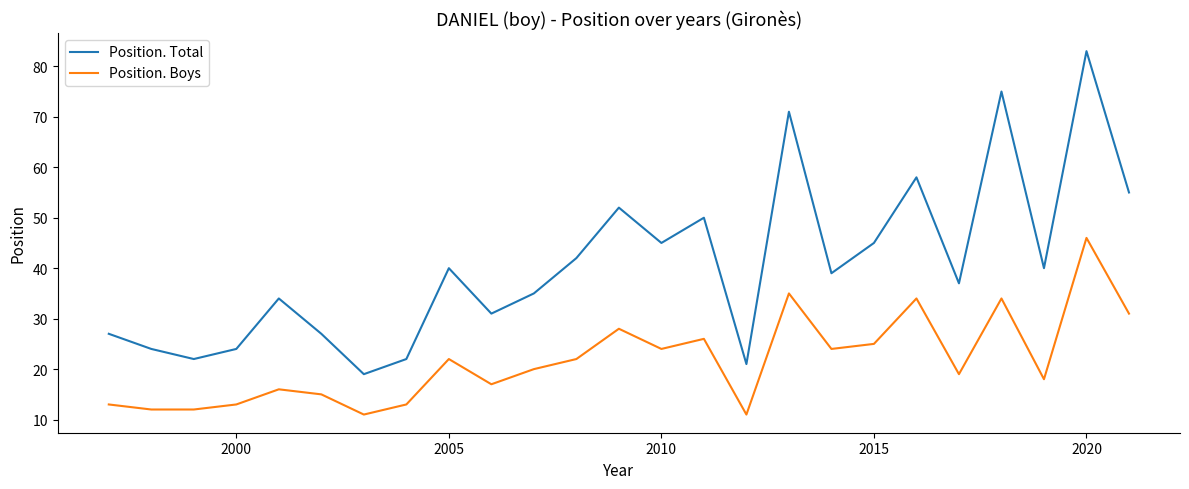

List the series in order of their peak value, lowest first.

Position. Boys, Position. Total